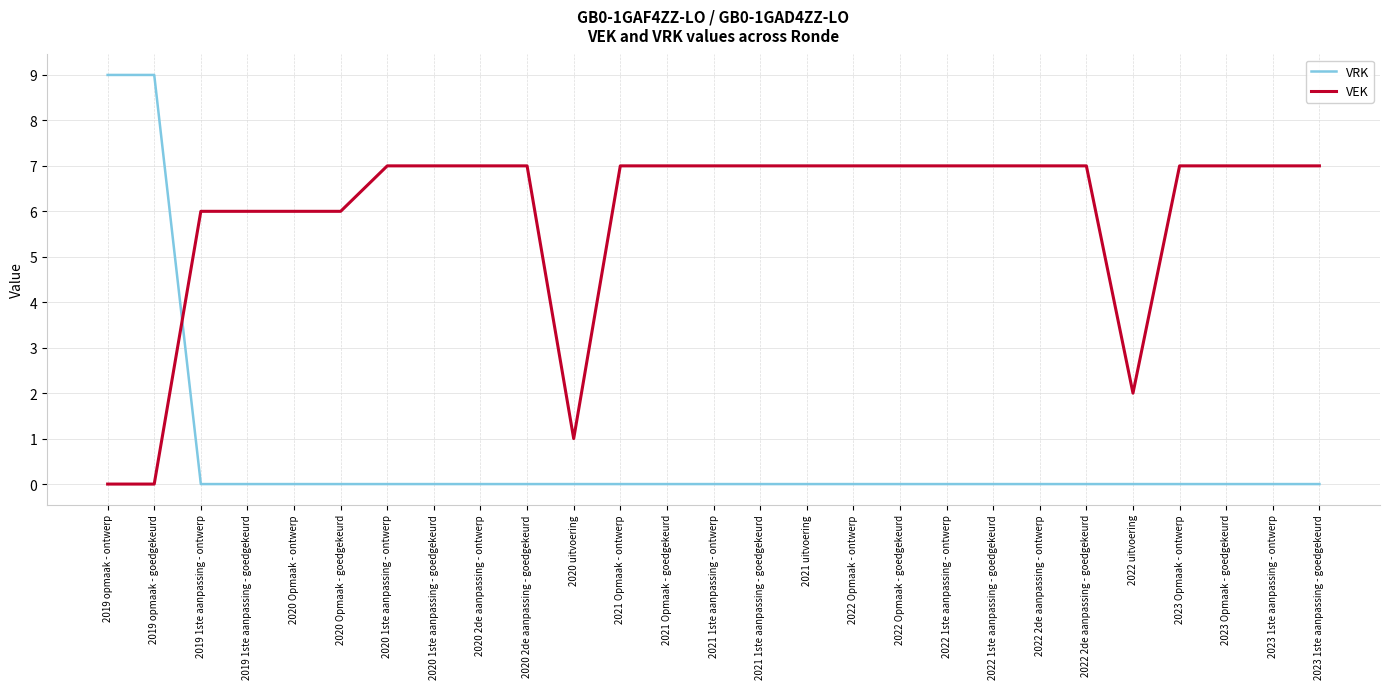

Which series has the largest total across all categories?

VEK